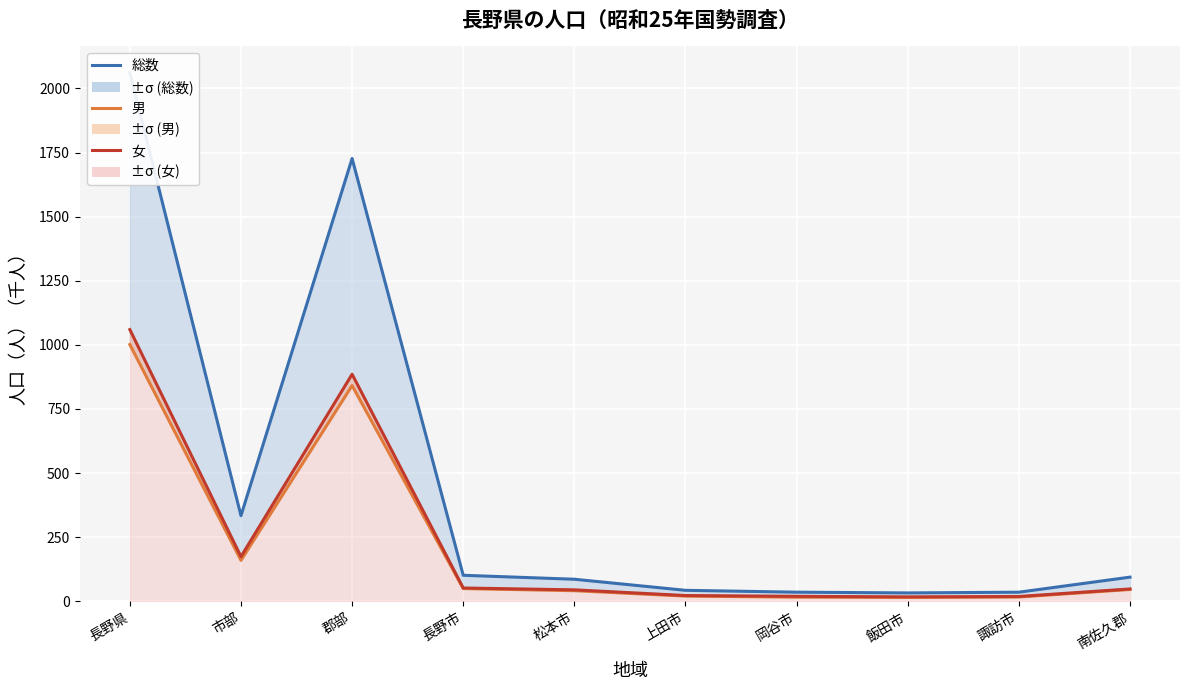

What are all the series names shown in the legend?

総数, 男, 女